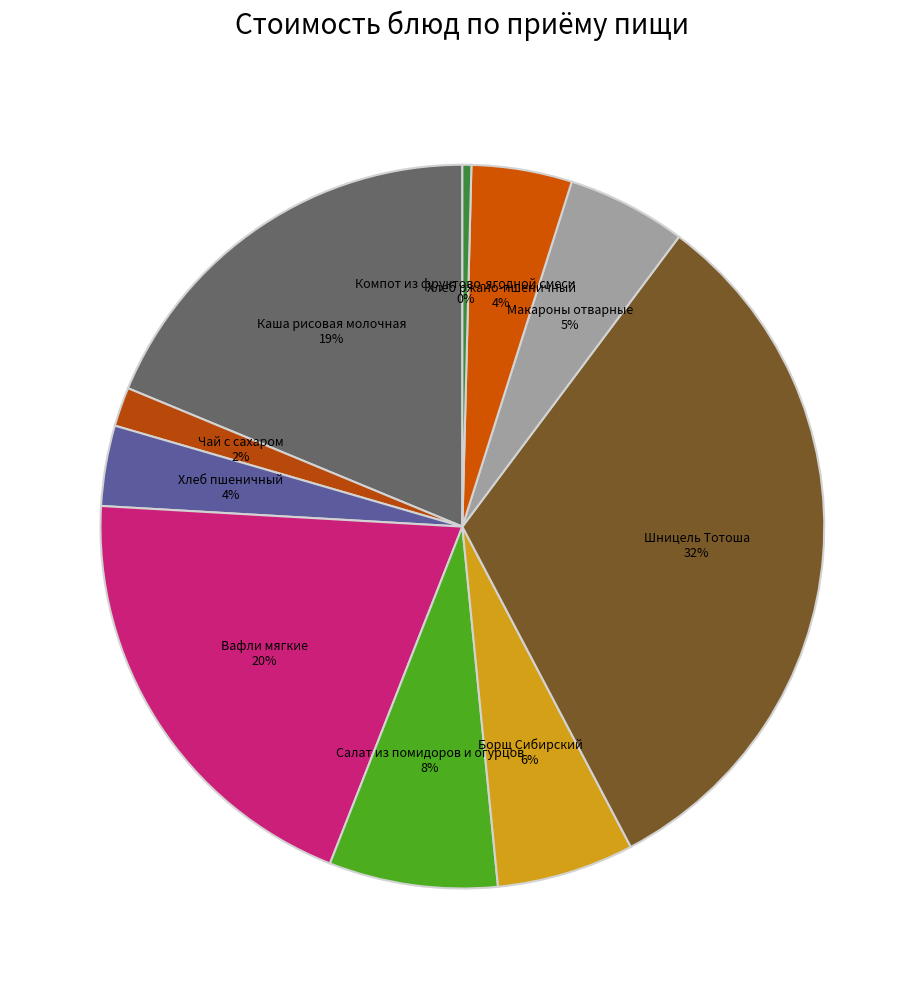

What percentage is the Шницель Тотоша slice, to the nearest percent?

32%